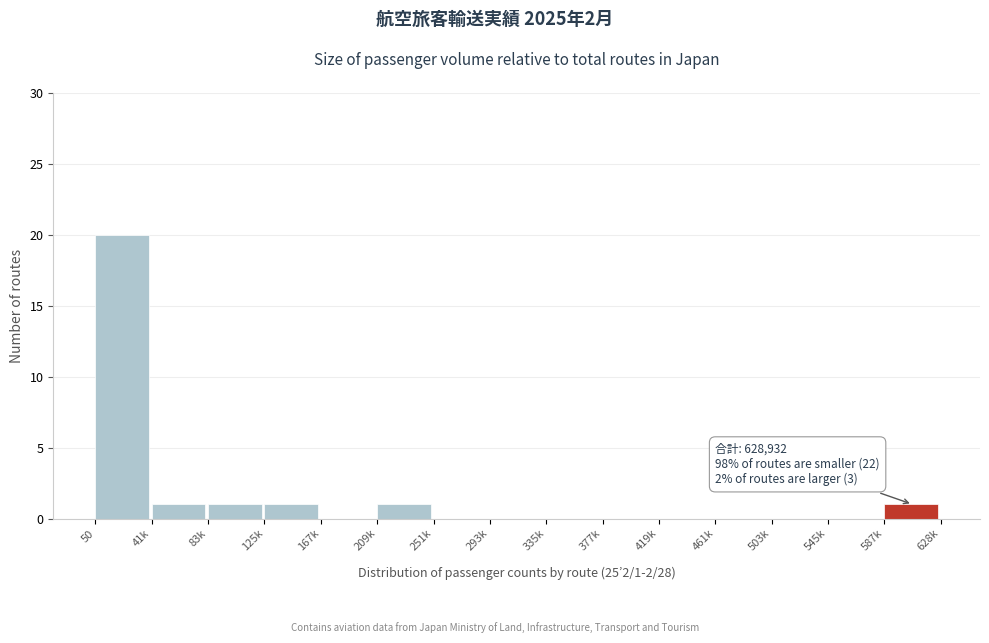

Reading left to right, what are all the values shown in this chart?

50=20	41k=1	83k=1	125k=1	167k=0	209k=1	251k=0	293k=0	335k=0	377k=0	419k=0	461k=0	503k=0	545k=0	587k=1